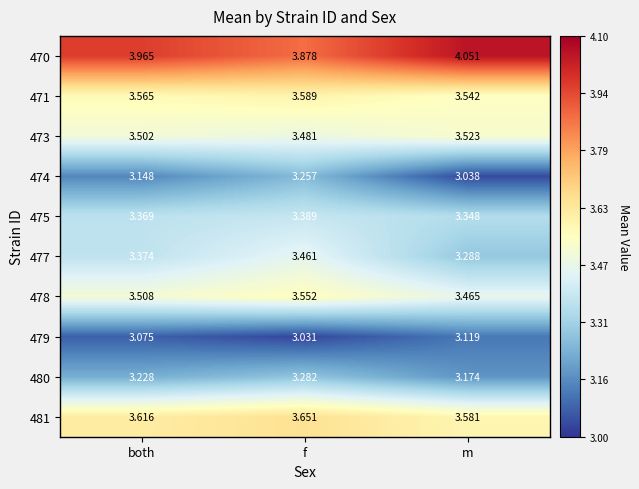

At f, list the series in order from smallest to largest.

479, 474, 480, 475, 477, 473, 478, 471, 481, 470